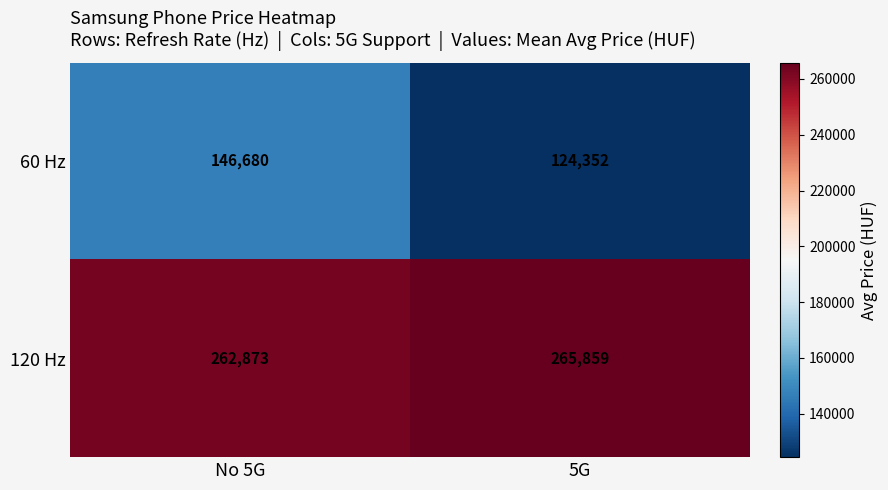

The value of 60 Hz at 5G is 124352. True or false?

True